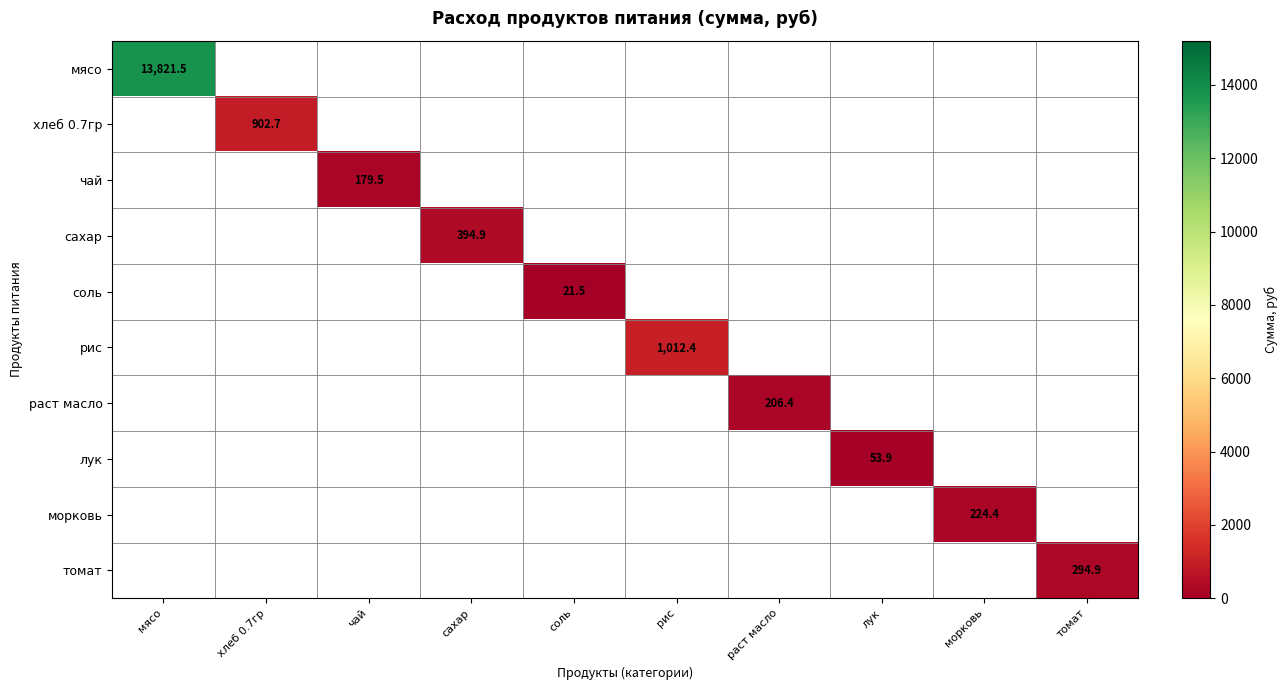

Which category has the highest value in the соль series?

соль